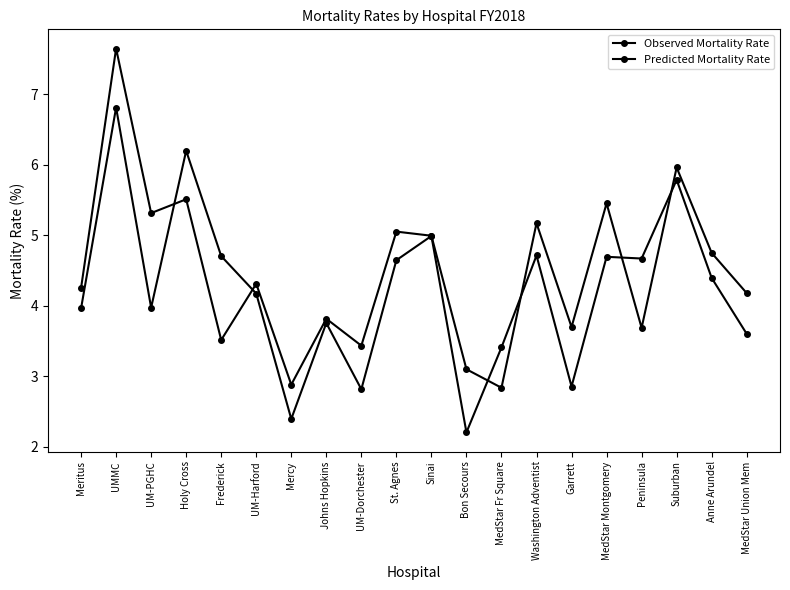

What is the difference between the Predicted Mortality Rate values at Bon Secours and Garrett?

0.7